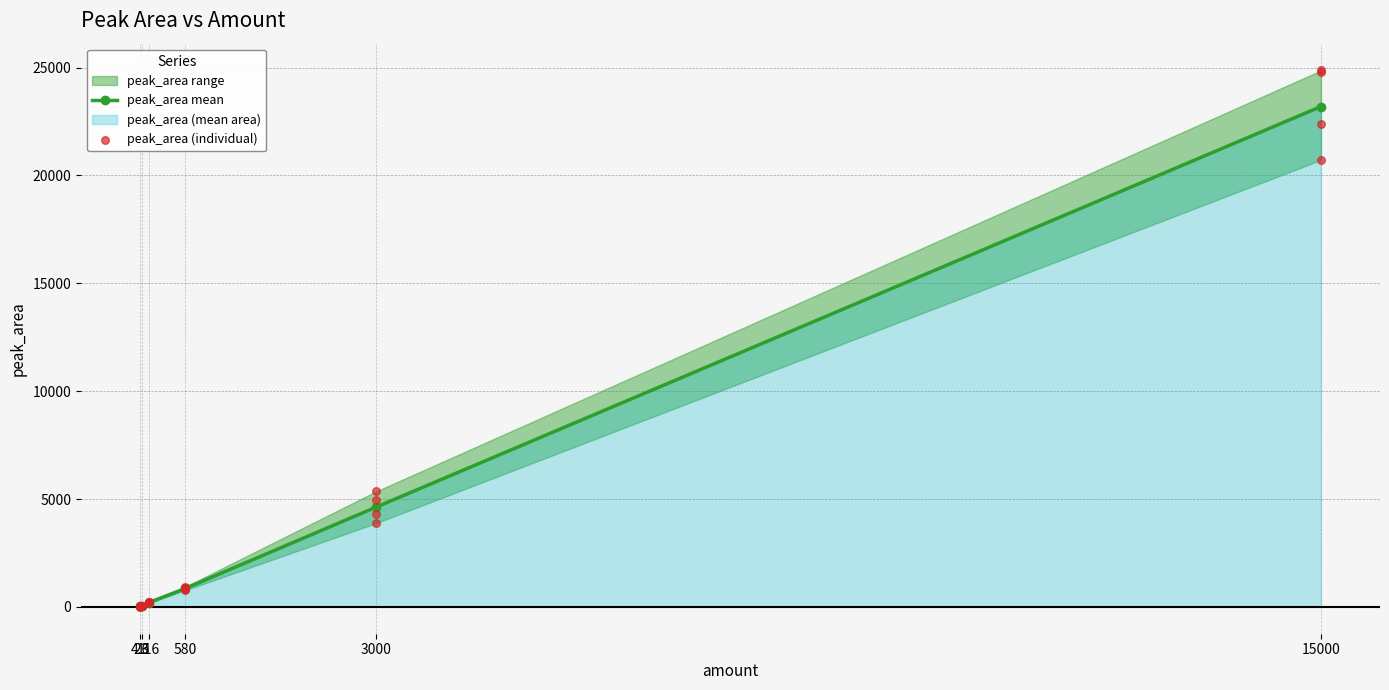

Approximately how many times larger is the value at 23 compared to 23?

1.1